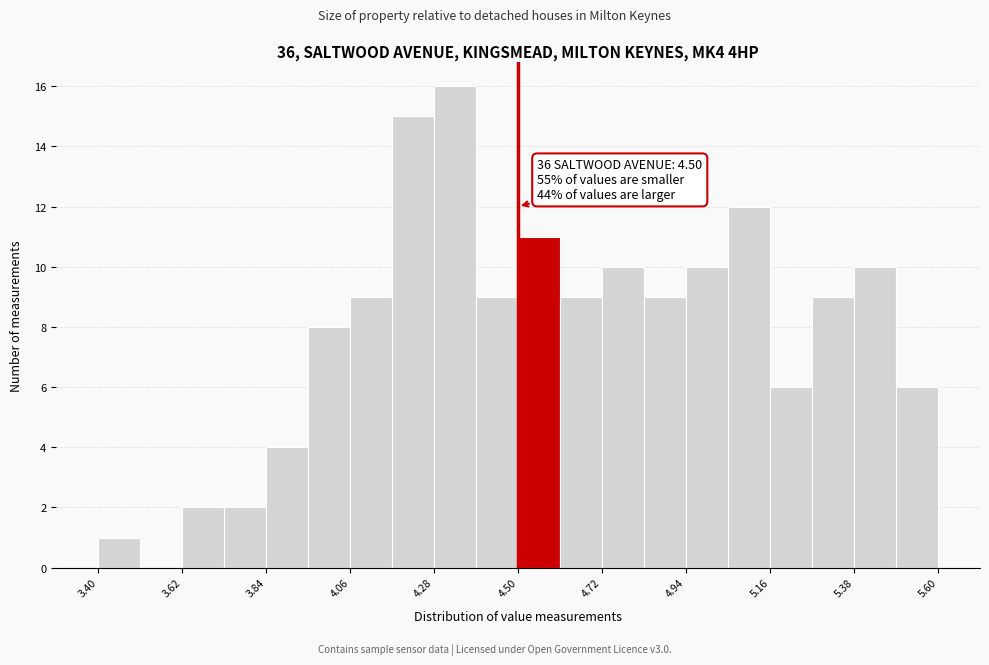

Around what value on the x-axis is the tallest bar? Give the approximate position of its centre, as read against the axis.

4.35